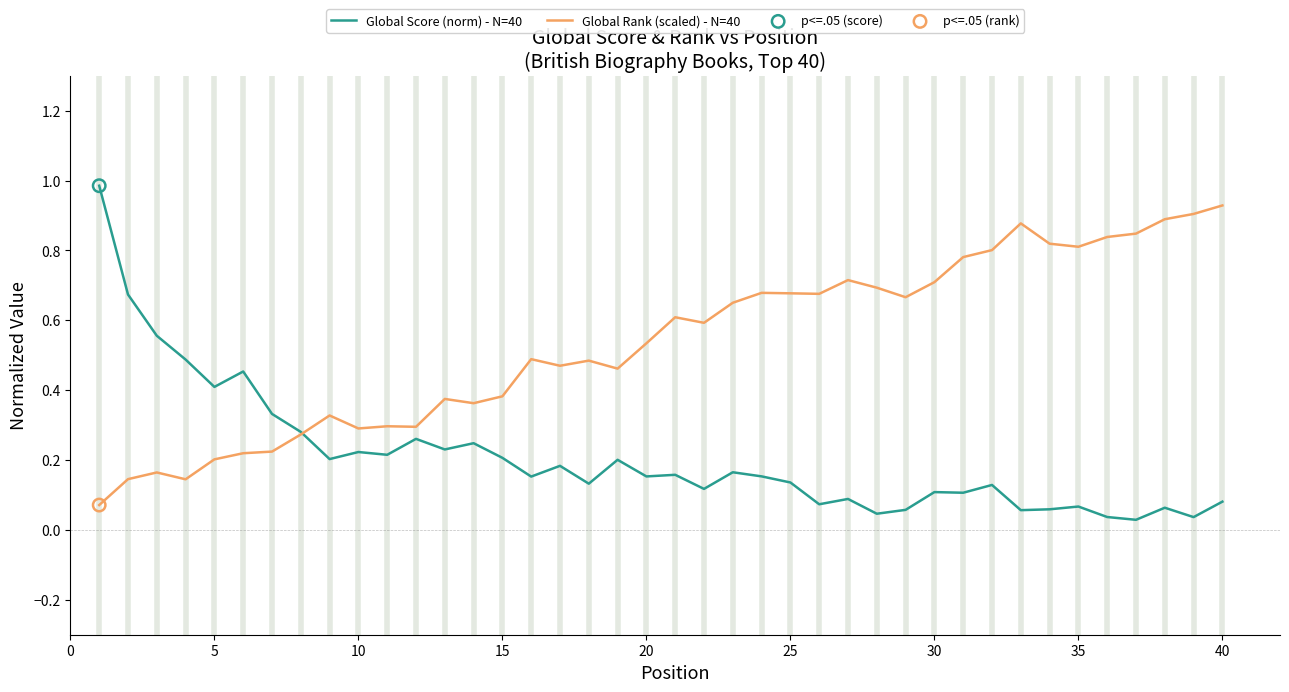

Which series has the widest spread of values?

Global Score (norm) - N=40